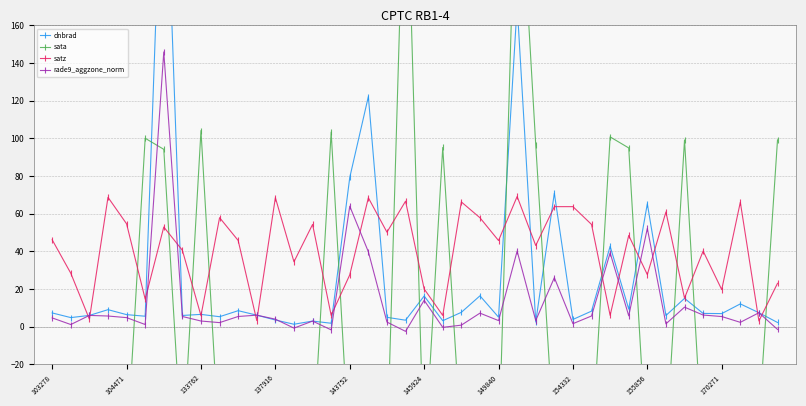

The value of satz at 149840 is 45.7. True or false?

True